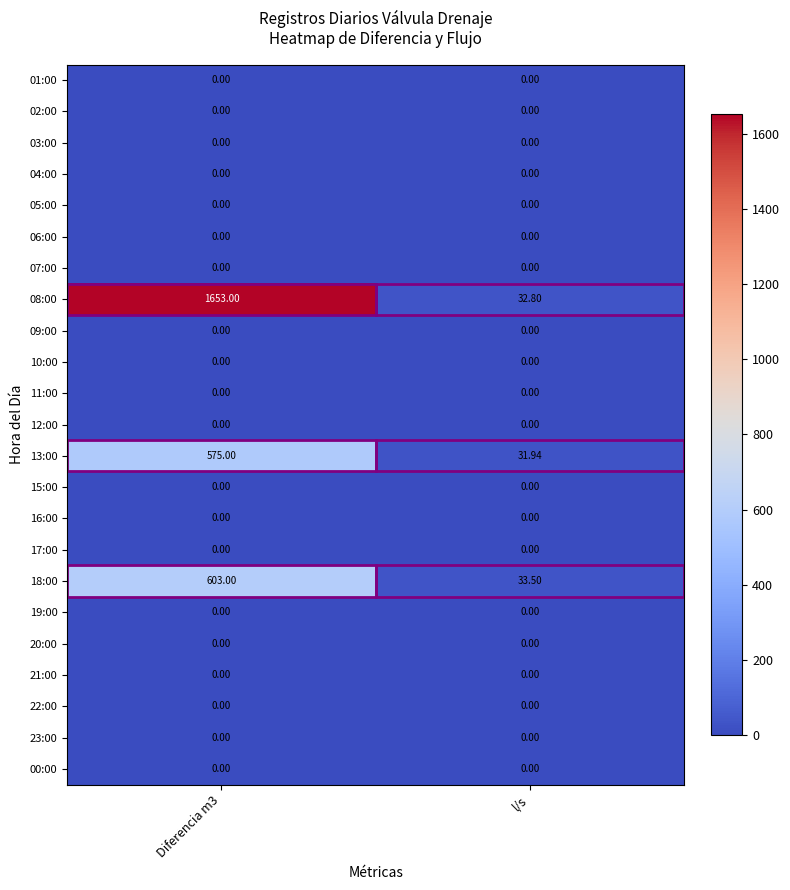

What is the total value across all series at Diferencia m3?

2831.0